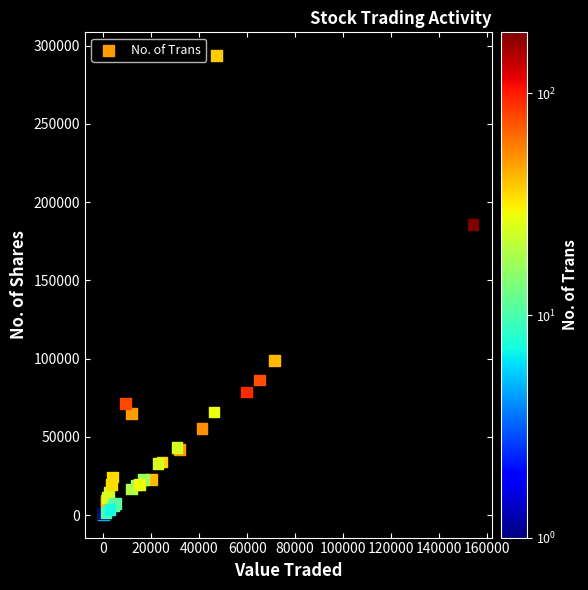

What Y value in the scatter plot is closest to 147075?

185776